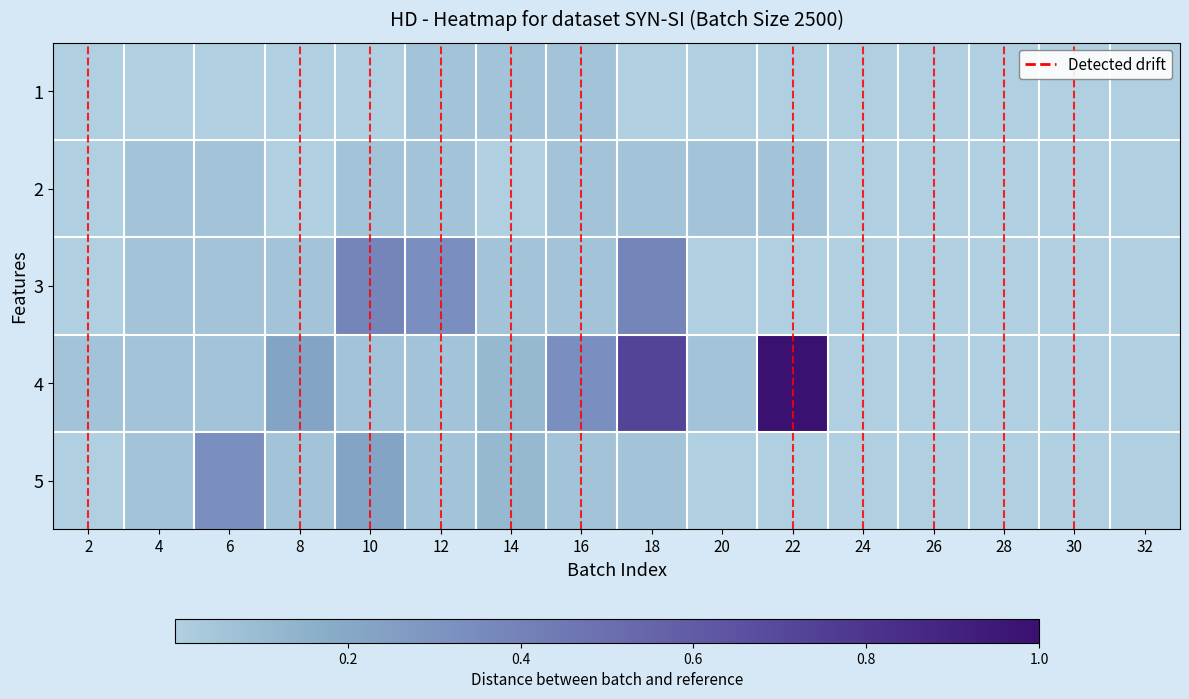

How many categories are shown in the chart?

16